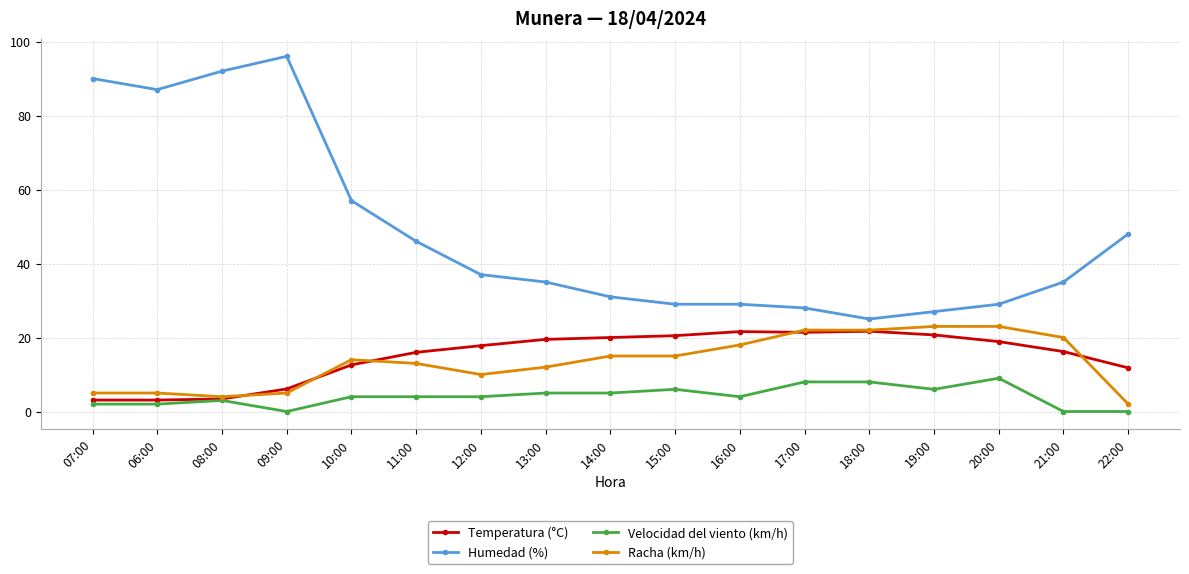

How many Velocidad del viento (km/h) values are between 2 and 6?

11